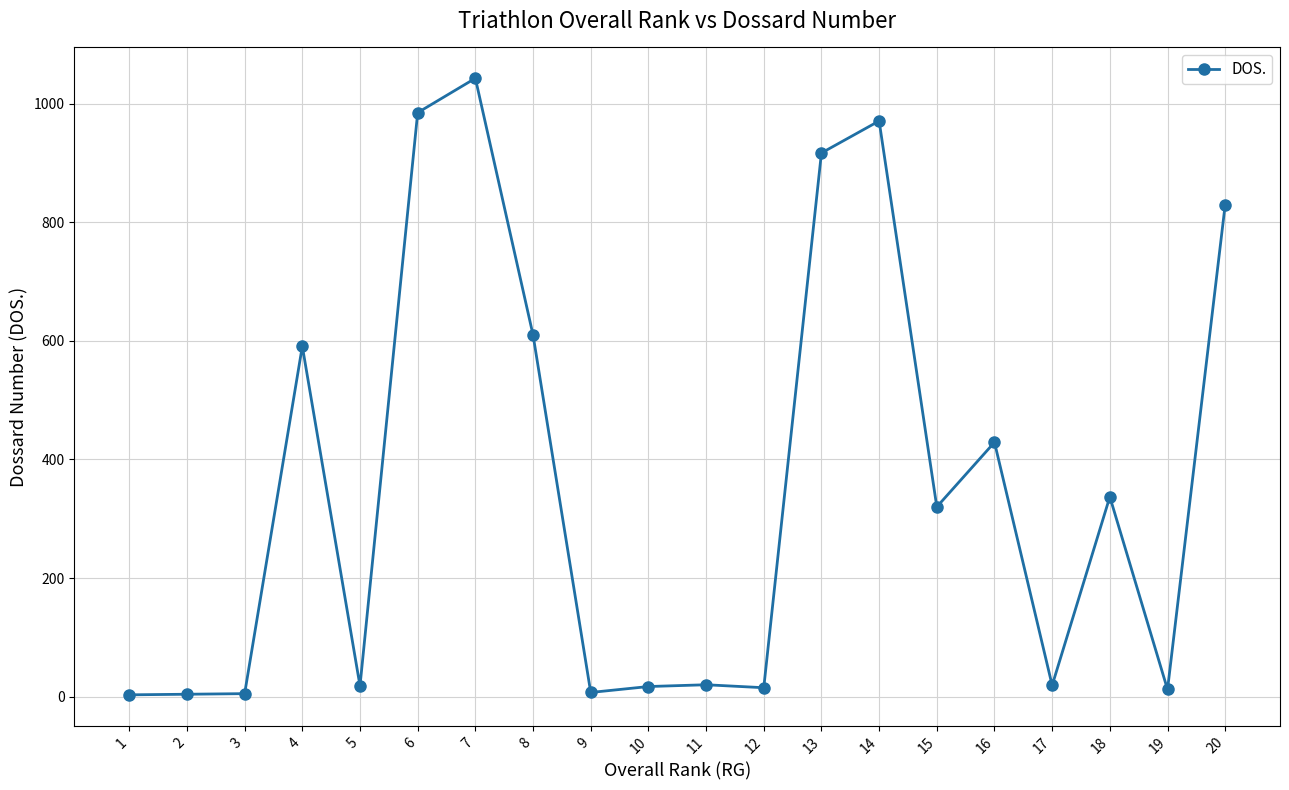

What is the change in value from 6 to 7?

+58